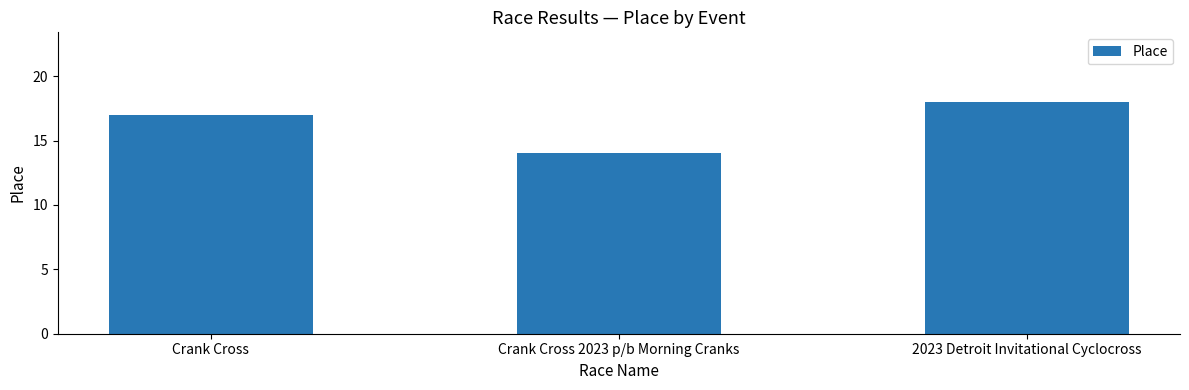

Which label corresponds to the smallest value in the chart?

Crank Cross 2023 p/b Morning Cranks